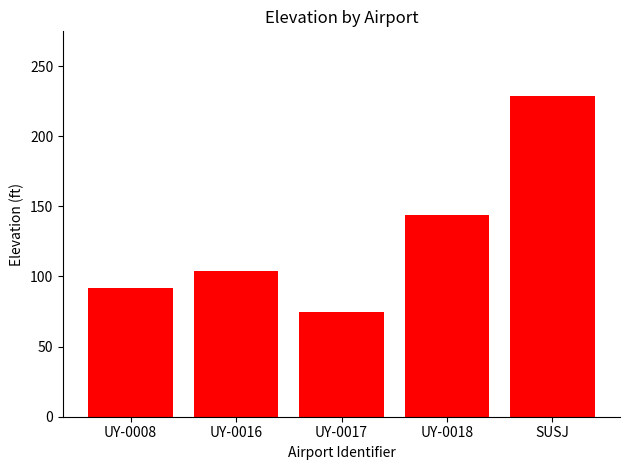

At which label is the value closest to 152?

UY-0018